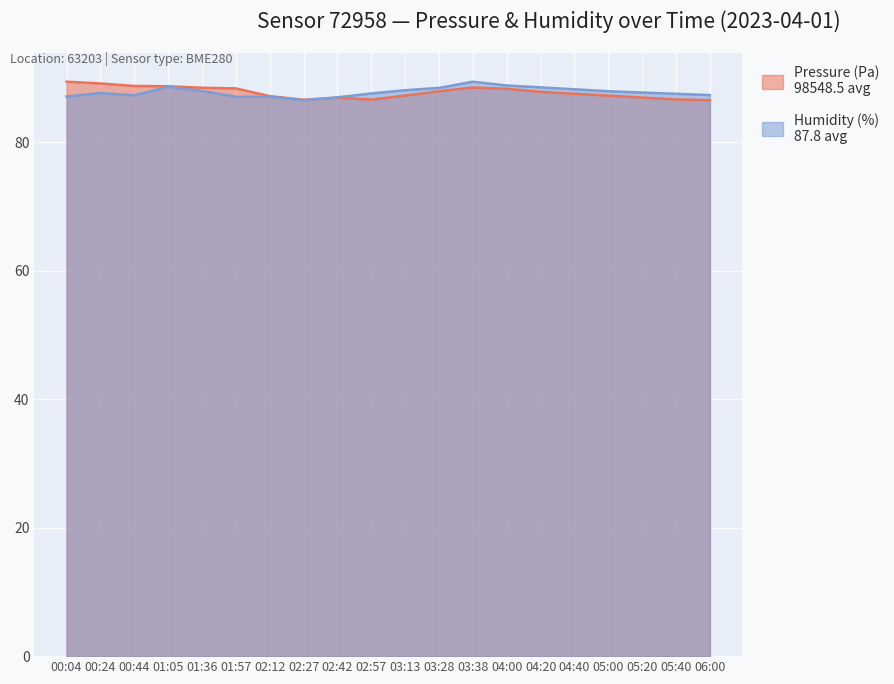

How many values in the pressure series are below 87?

6